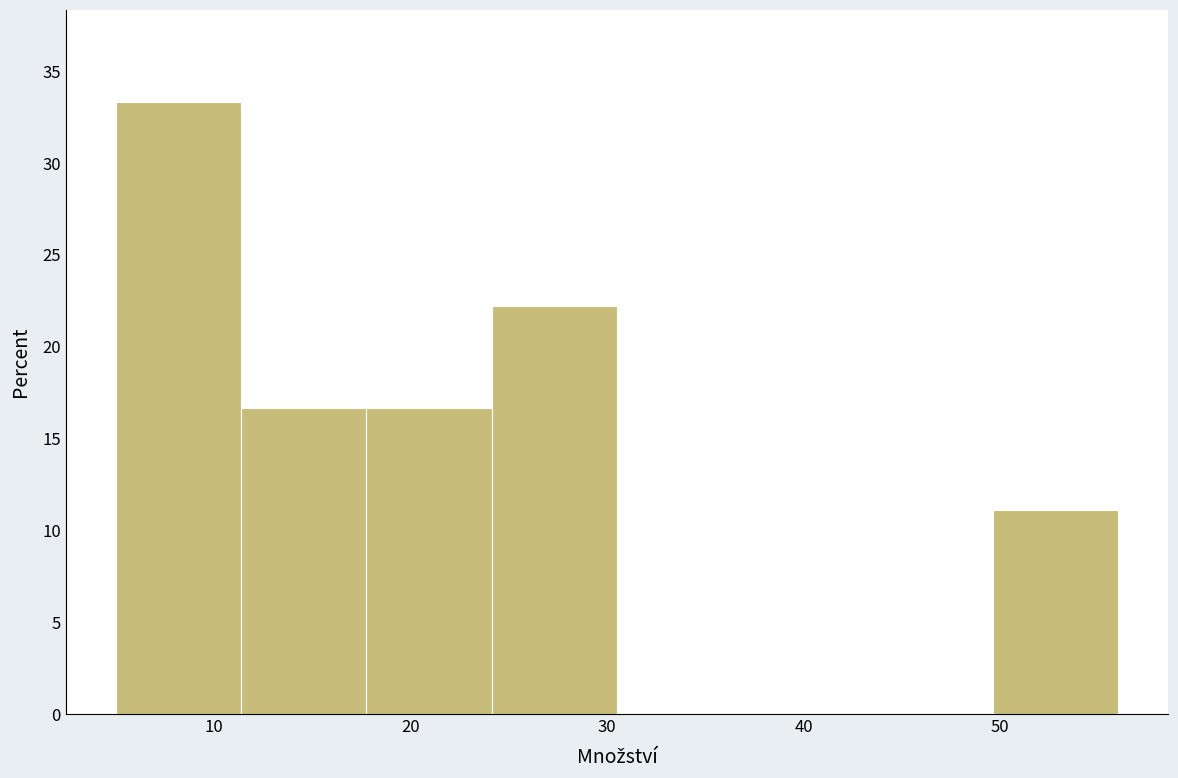

Reading left to right, transcribe this chart: for each bar, give the range it covers on the x-axis and its height. Neither the bar edges nor the heights are printed on the chart, so give them approximately, as read against the axes.

5 to 11: 33.5
11 to 18: 16.5
18 to 24: 16.5
24 to 31: 22.0
31 to 37: 0
37 to 43: 0
43 to 50: 0
50 to 56: 11.0